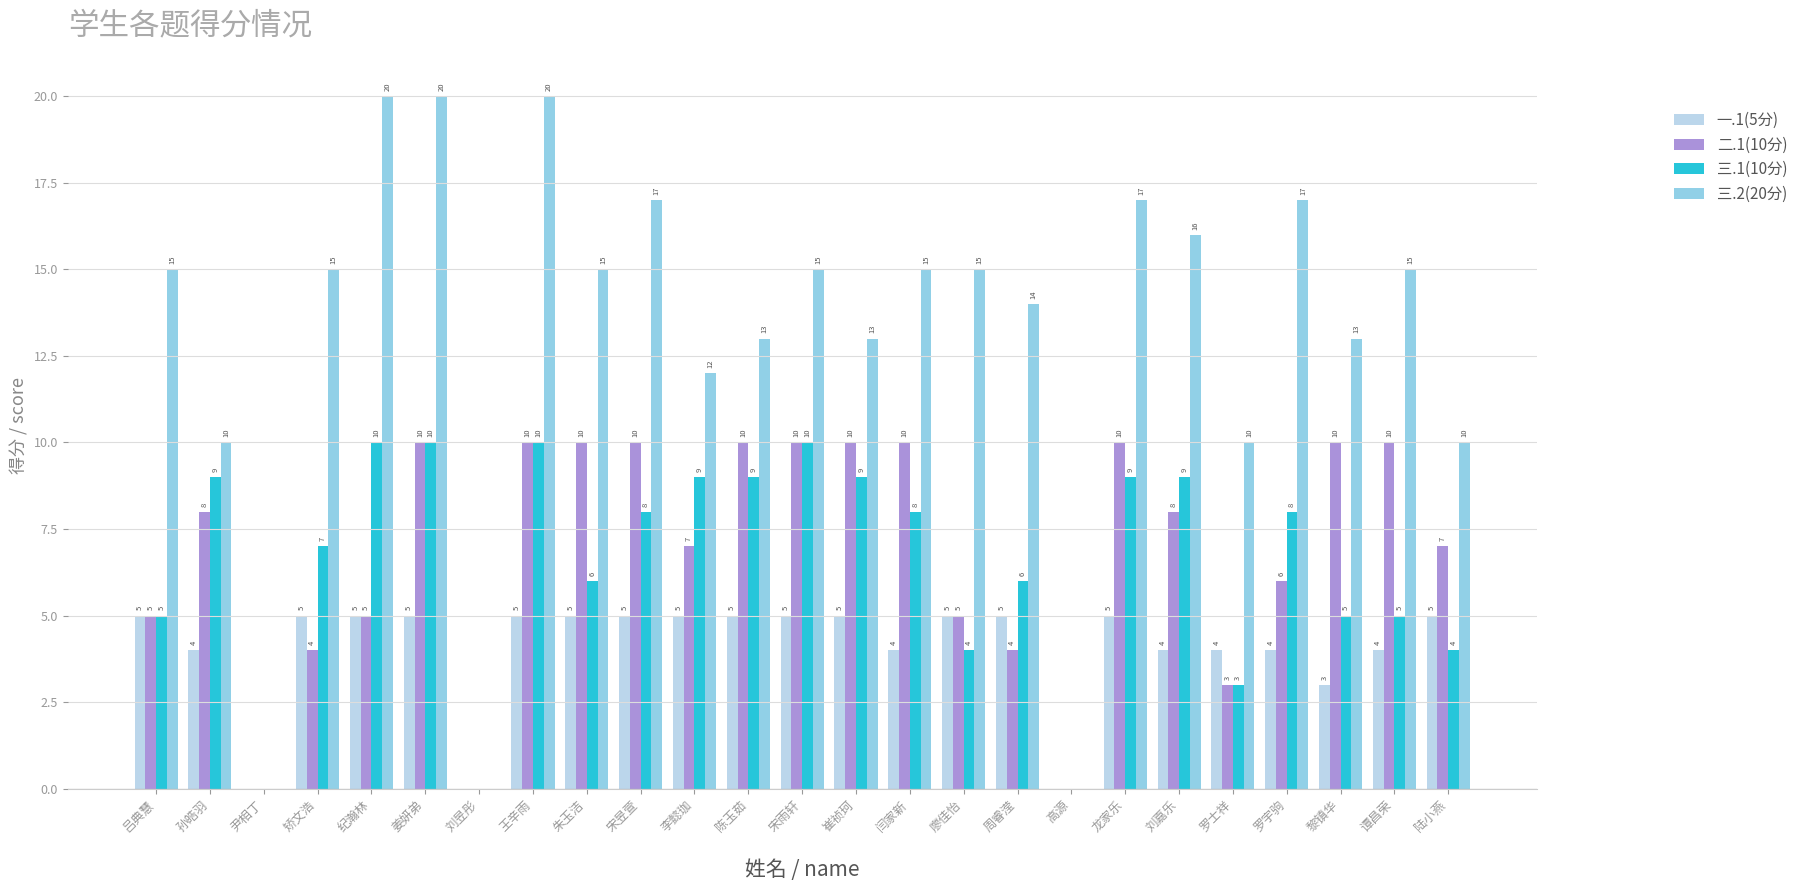

Read the 三.1(10分) value at 吕典慧, to the nearest 5.

5